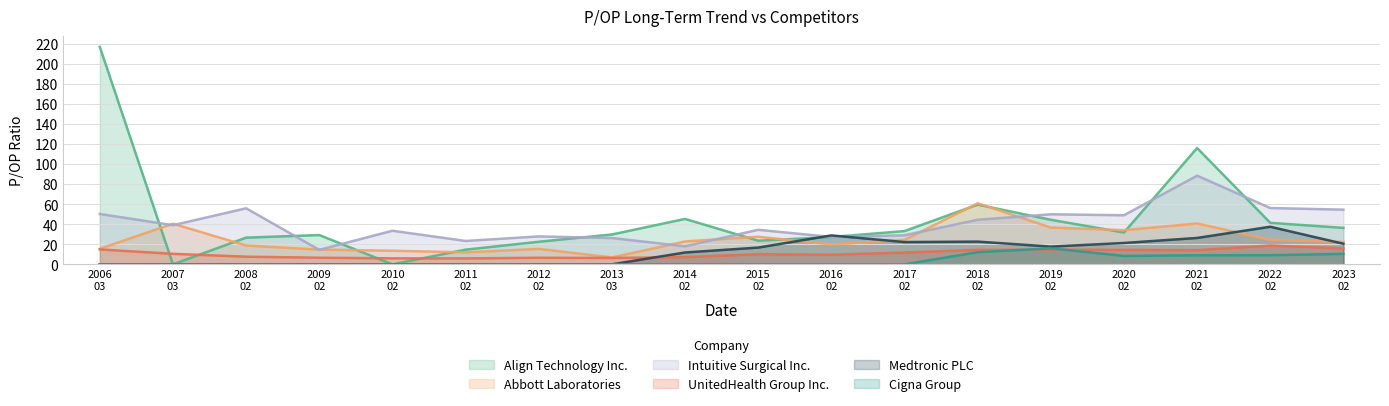

What is the greatest value displayed?

216.8